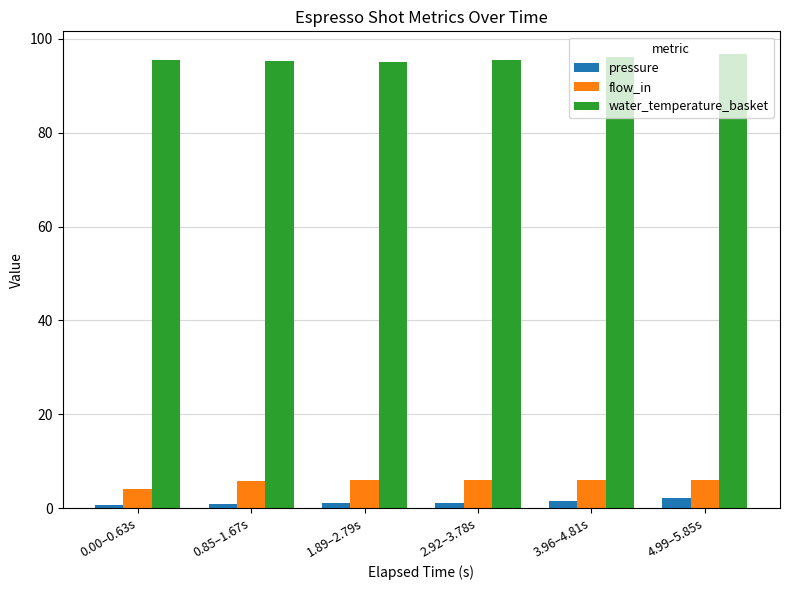

True or false: water_temperature_basket has a value of 130.1 at 2.92–3.78s.

False